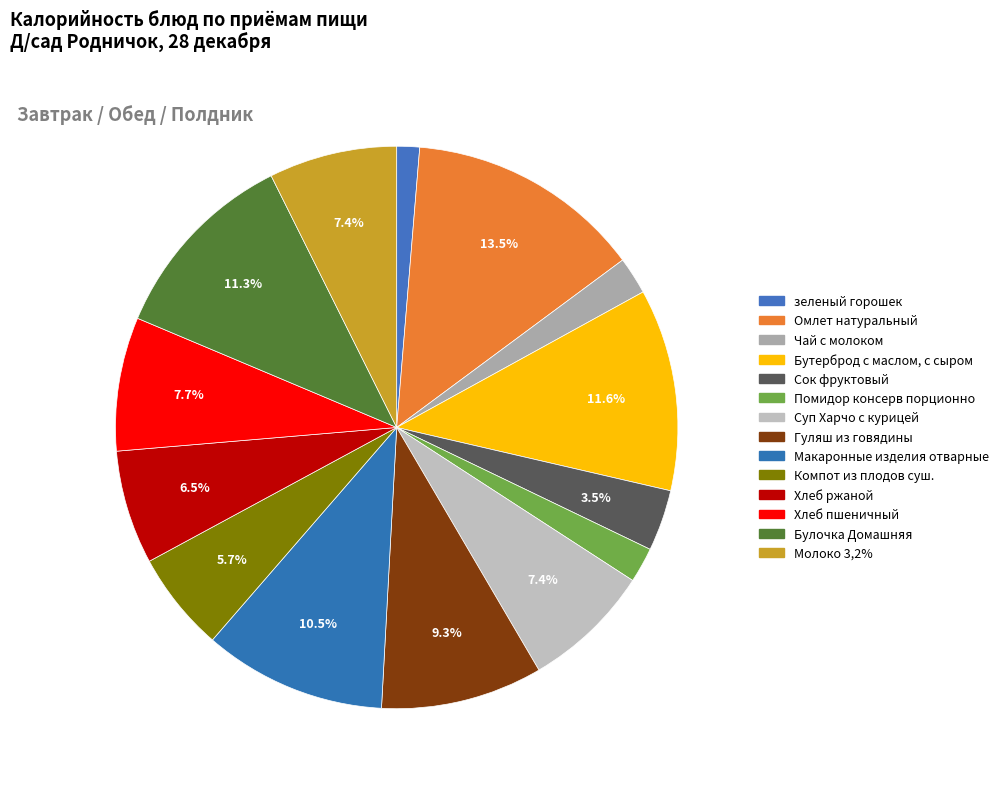

Count the number of slices in the pie.

14